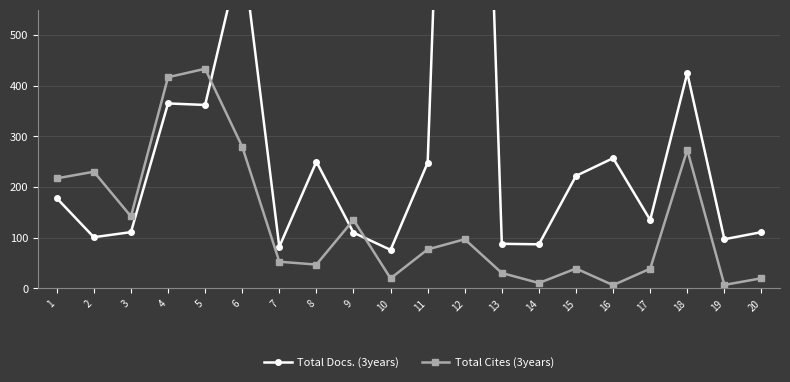

True or false: Total Docs. (3years) has more than 0 interior local peaks.

True